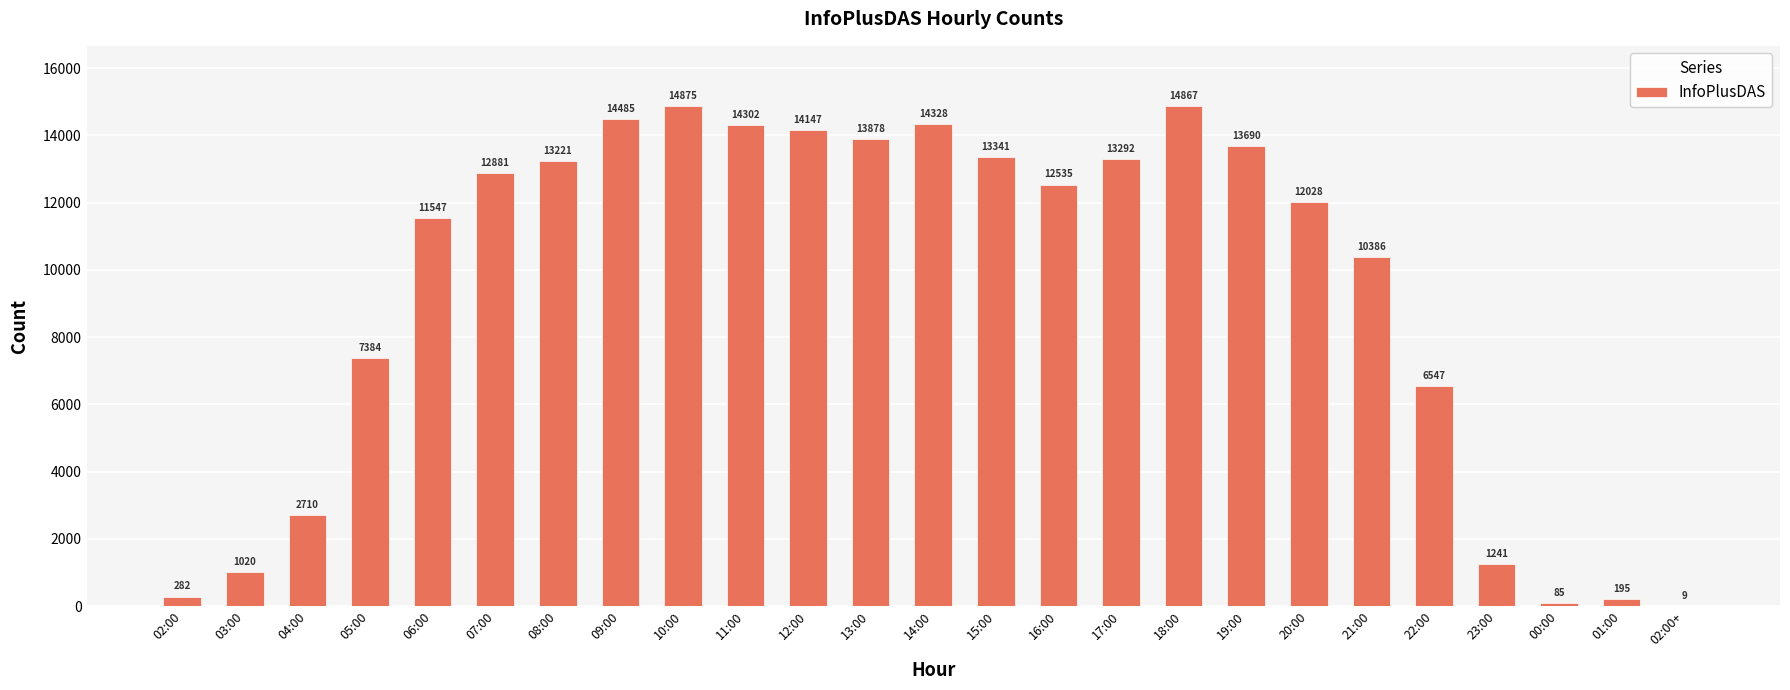

Does the chart contain stacked bars?

No